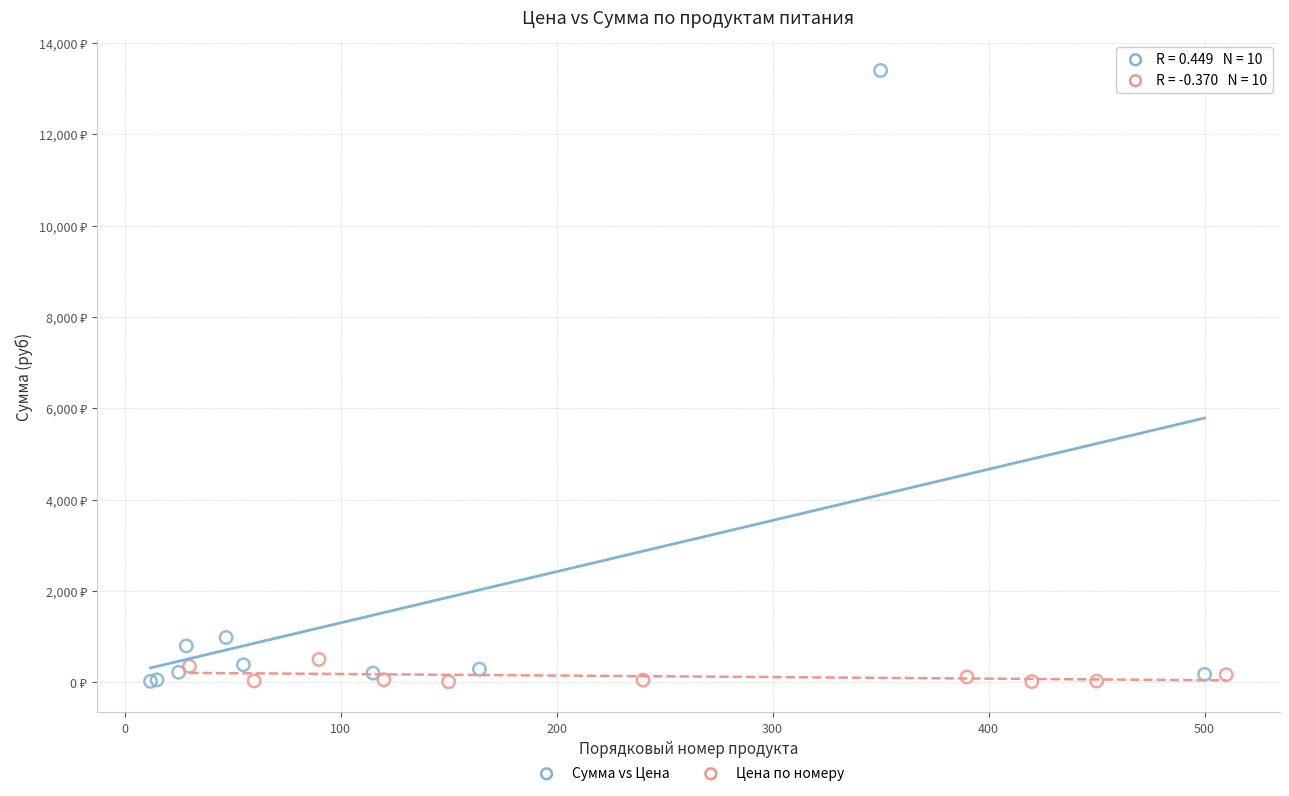

What are all the series names shown in the legend?

Сумма vs Цена, Цена по номеру